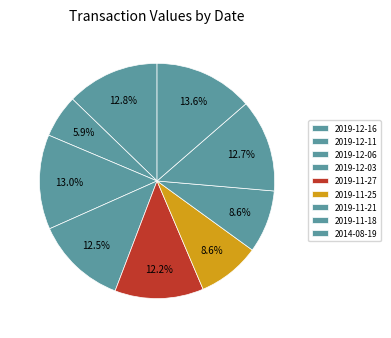

True or false: 2019-12-06 accounts for 4% of the total.

False